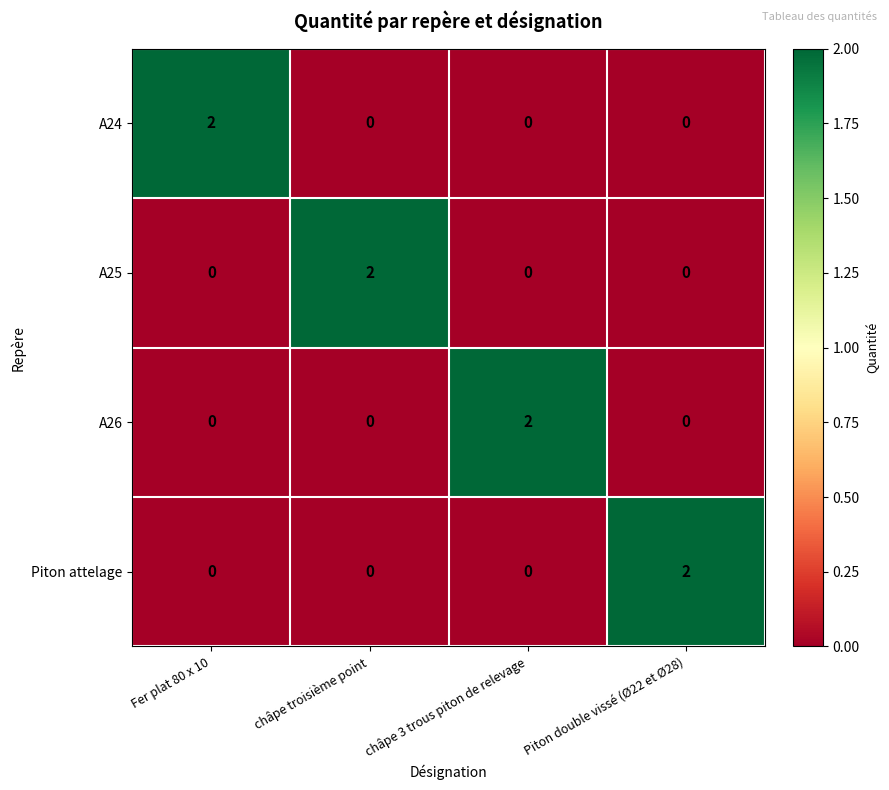

The Piton attelage series shows 1 at châpe 3 trous piton de relevage. True or false?

False